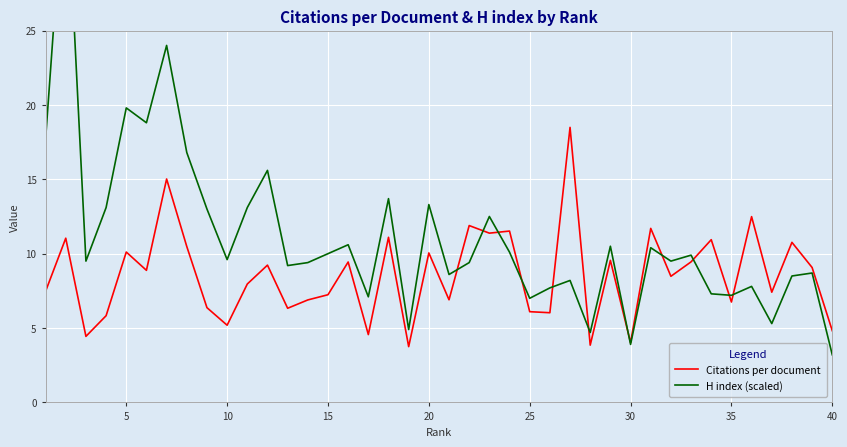

The Citations per document series shows 2.2 at 40. True or false?

False